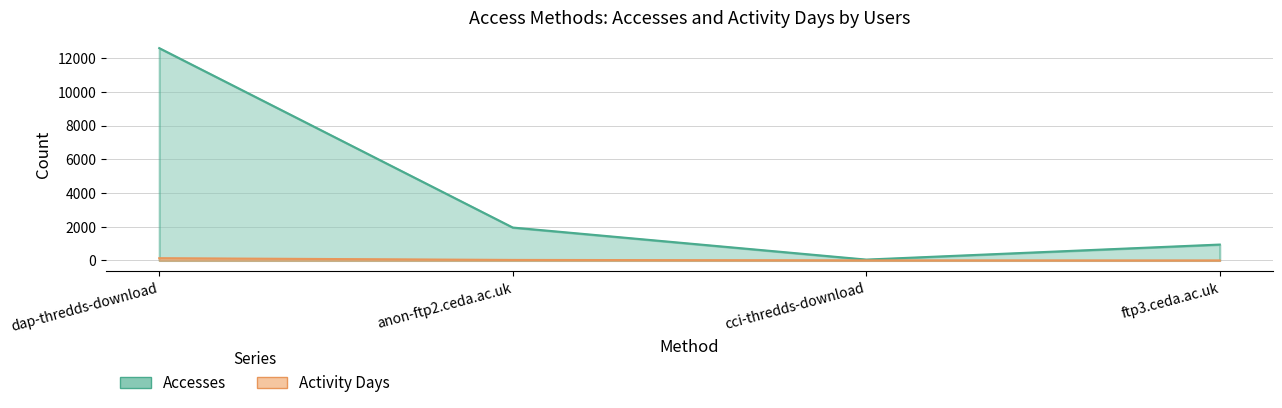

Which series has the largest range (max minus min)?

Accesses